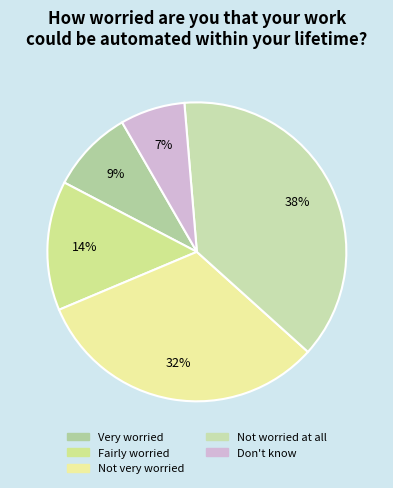

To the nearest percent, what is the combined percentage of Not very worried and Don't know?

39%